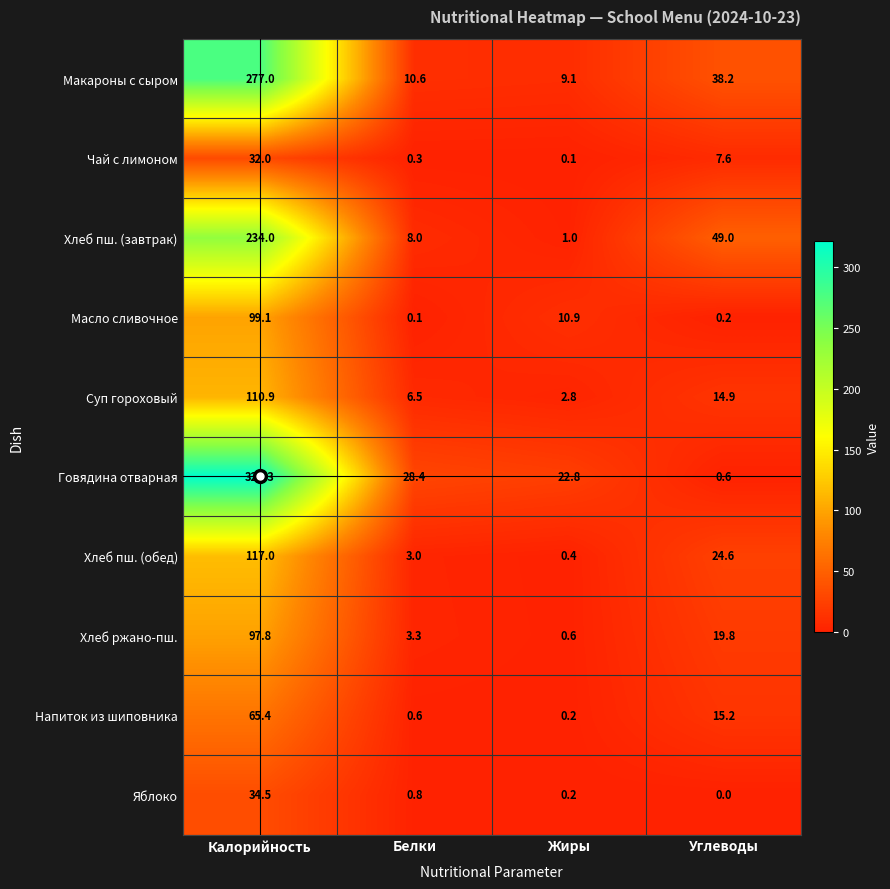

Which category has the highest value across all series?

Калорийность